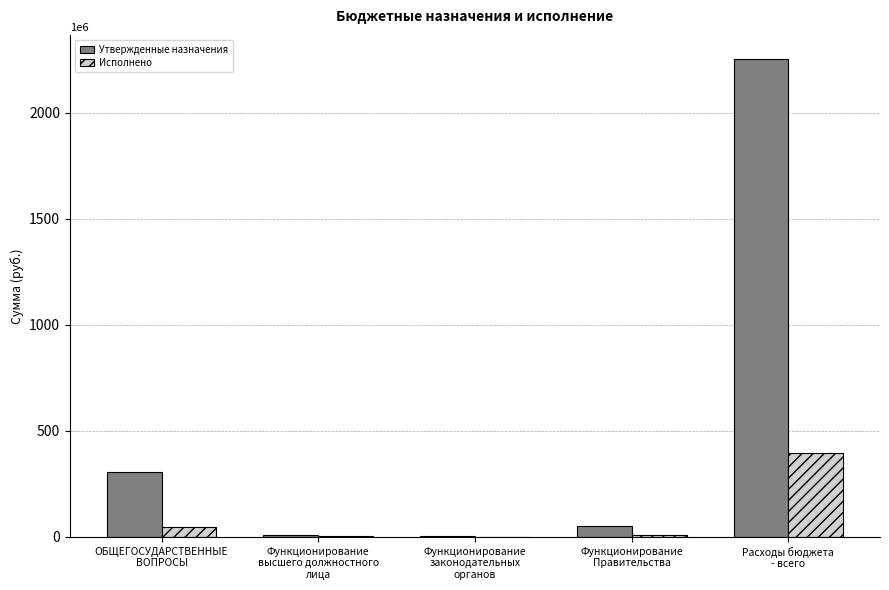

Which series has the largest total across all categories?

Утвержденные назначения